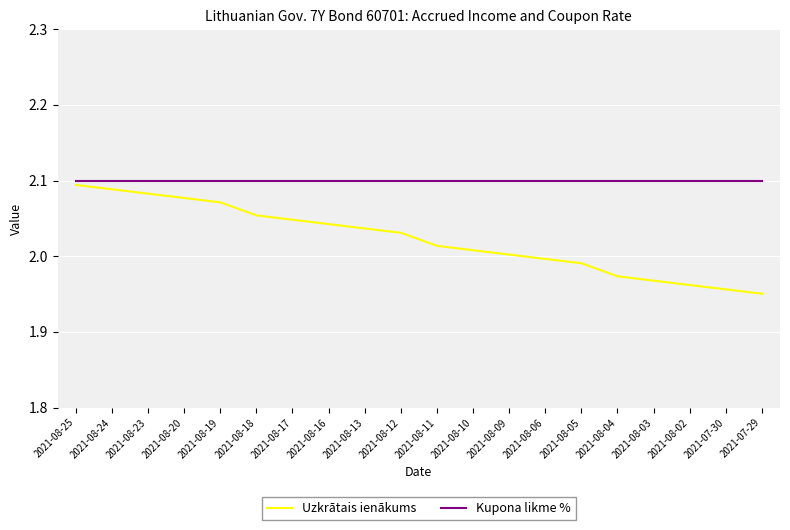

True or false: Kupona likme % and Uzkrātais ienākums cross at least once.

False